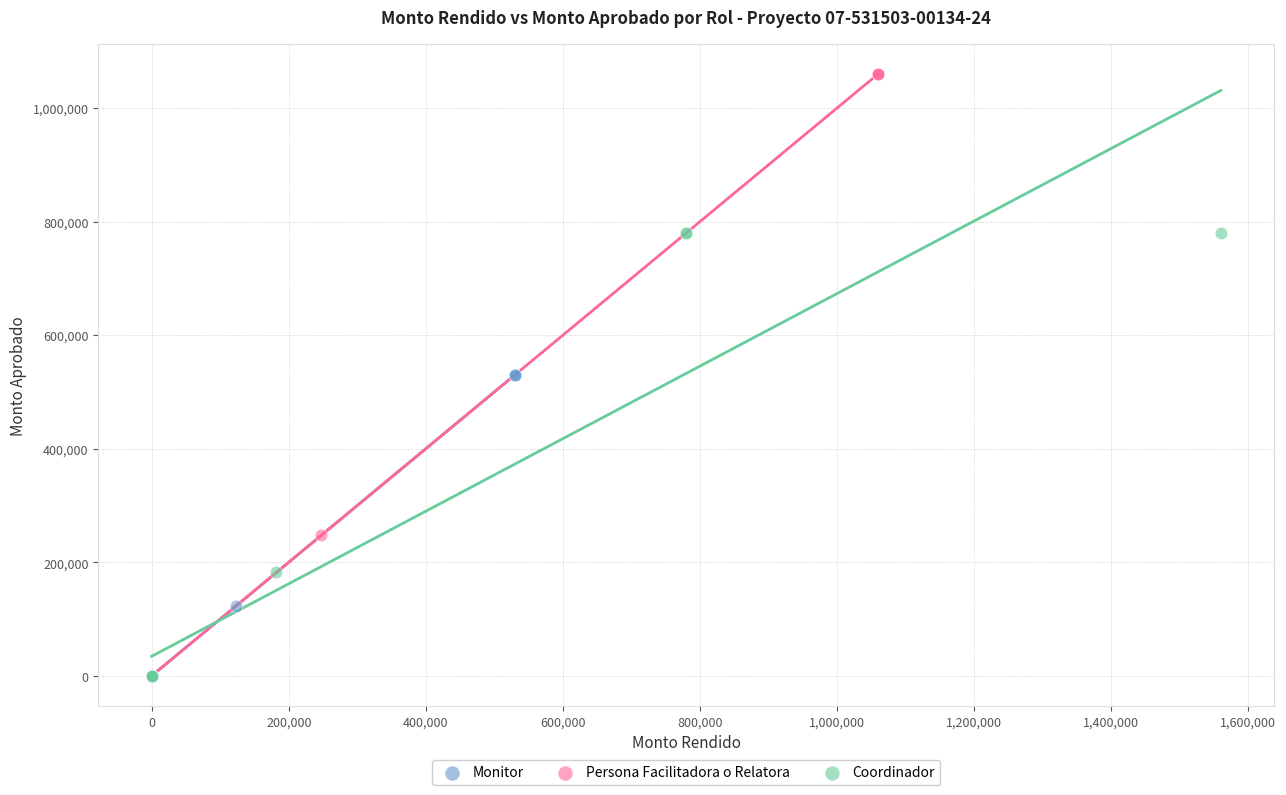

Which series has the widest spread of Y values?

Persona Facilitadora o Relatora